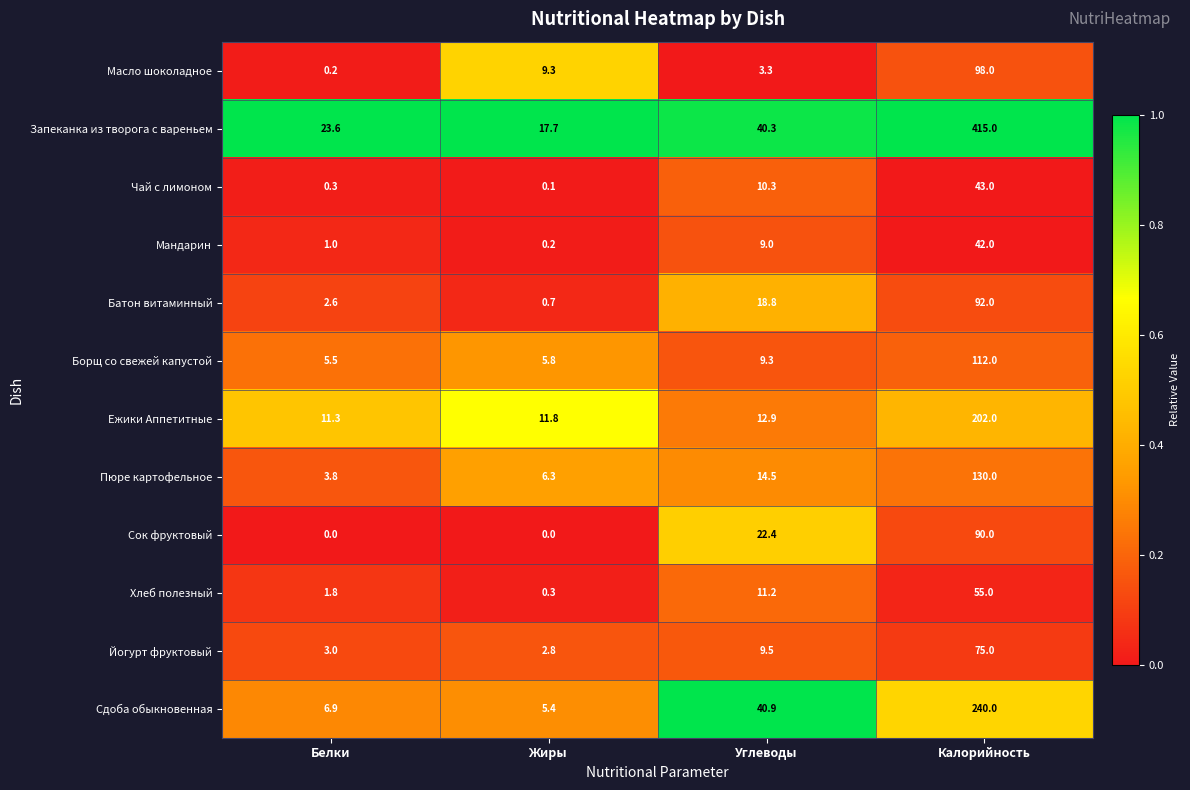

What is the total value across all series at Углеводы?

202.4